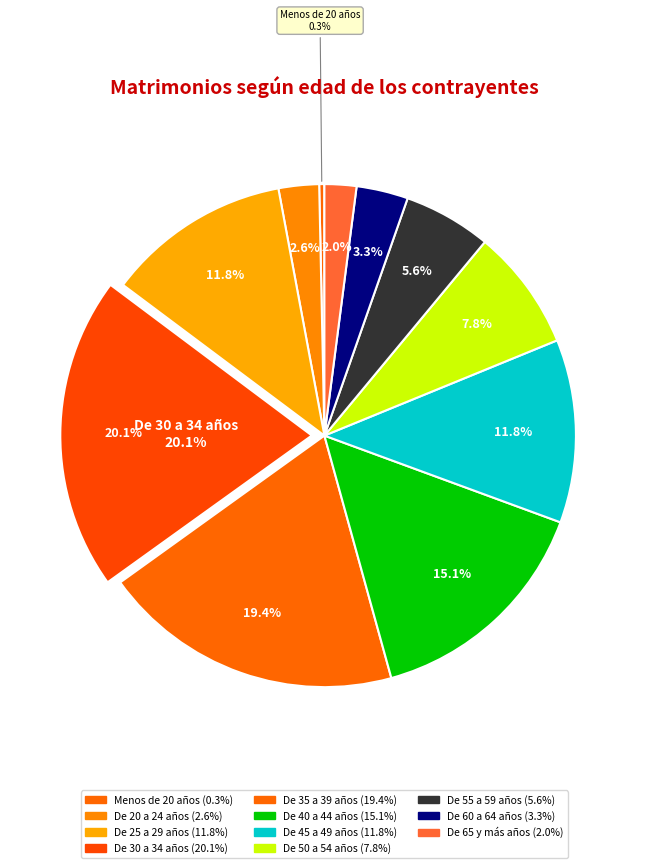

True or false: De 65 y más años accounts for 2% of the total.

True